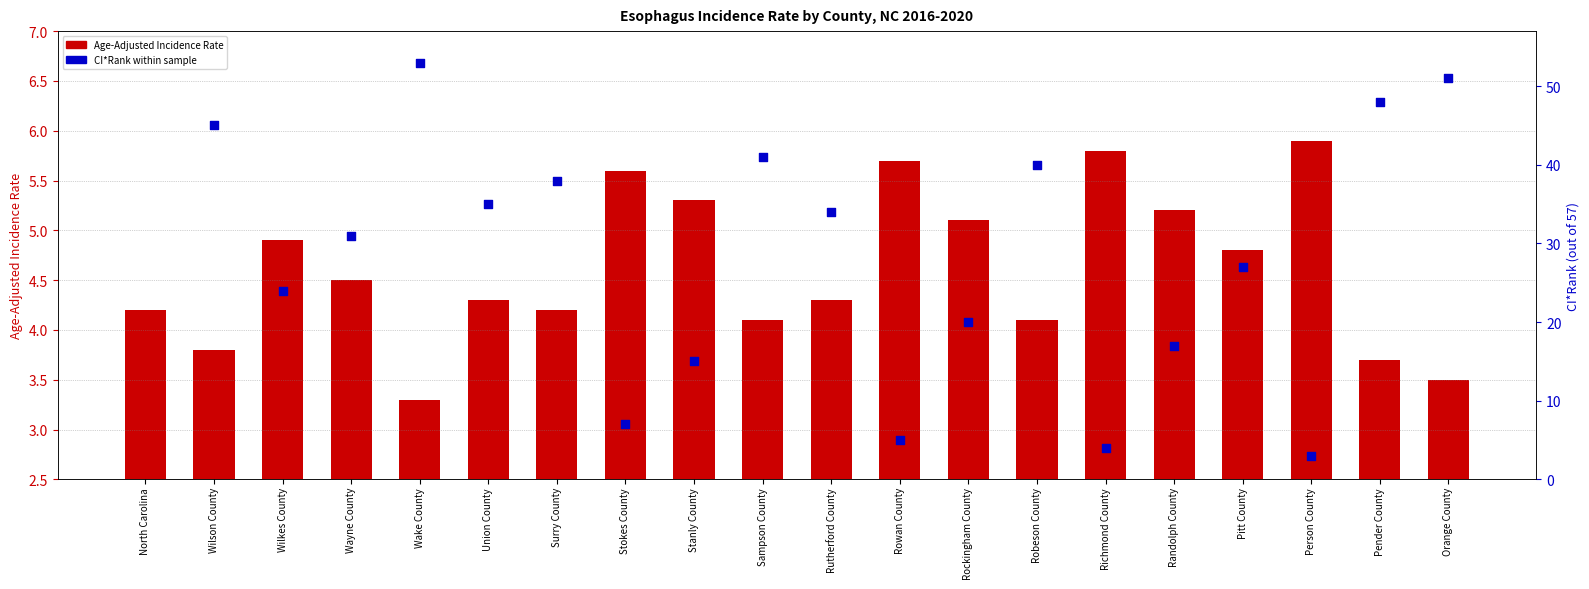

Between Person County and Rowan County, which is larger?

Person County